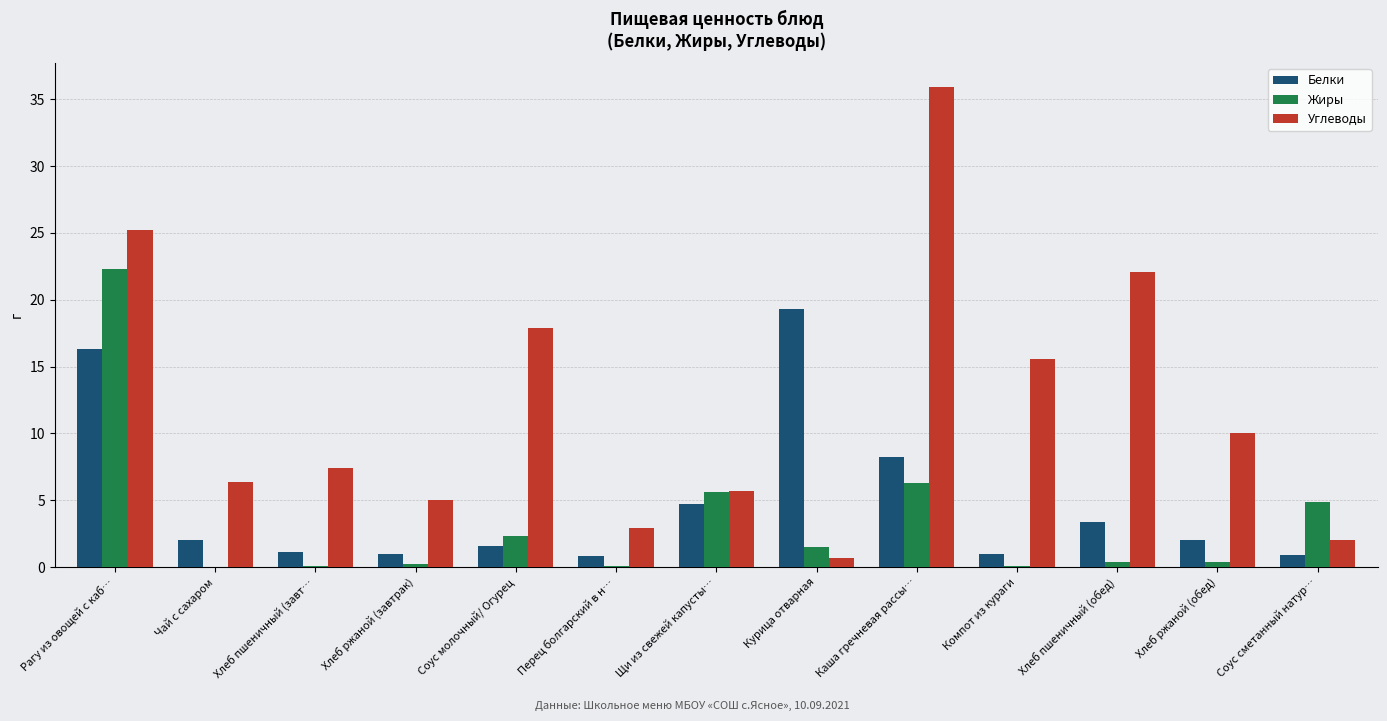

What is the sum of the Углеводы values at Чай с сахаром and Хлеб пшеничный (завт…?

13.8